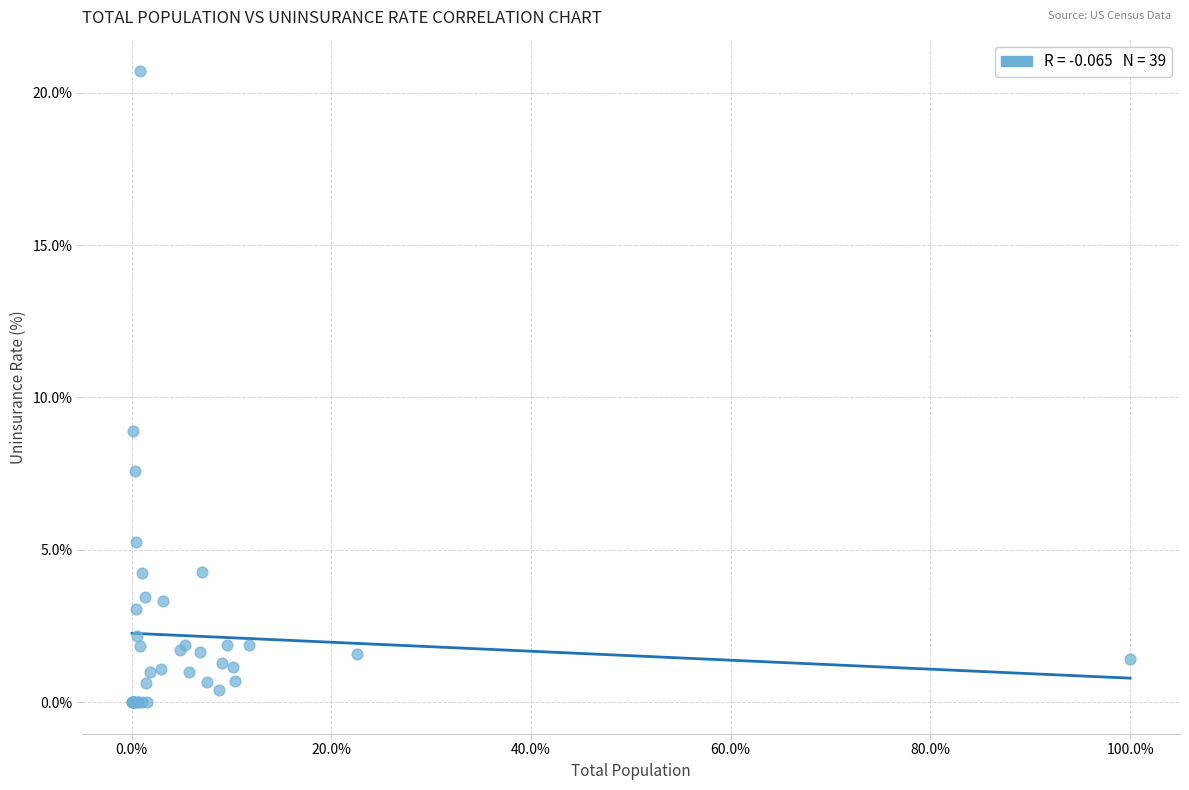

What Y value in the scatter plot is closest to 10?

8.9